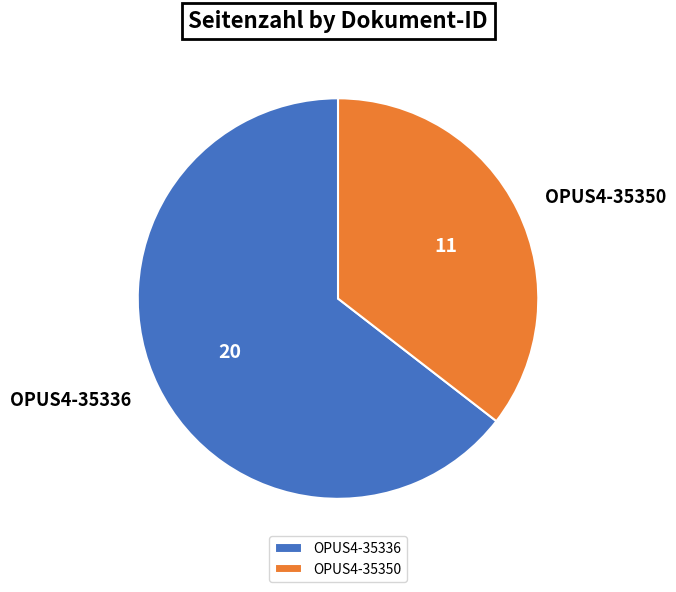

Which category has the biggest portion of the pie?

OPUS4-35336